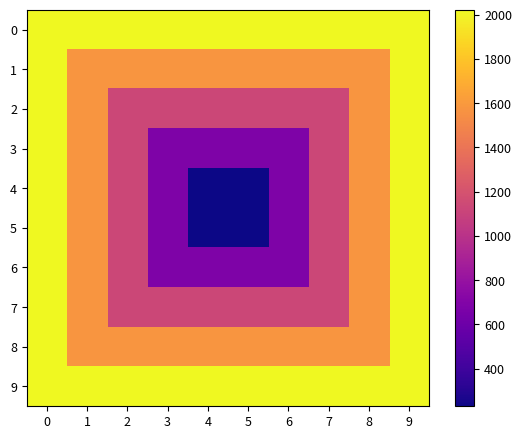

Reading right to left, what are all the values shown in this chart?

0: 9=2022	8=2022	7=2022	6=2022	5=2022	4=2022	3=2022	2=2022	1=2022	0=2022
1: 9=2022	8=1574	7=1574	6=1574	5=1574	4=1574	3=1574	2=1574	1=1574	0=2022
2: 9=2022	8=1574	7=1126	6=1126	5=1126	4=1126	3=1126	2=1126	1=1574	0=2022
3: 9=2022	8=1574	7=1126	6=678	5=678	4=678	3=678	2=1126	1=1574	0=2022
4: 9=2022	8=1574	7=1126	6=678	5=230	4=230	3=678	2=1126	1=1574	0=2022
5: 9=2022	8=1574	7=1126	6=678	5=230	4=230	3=678	2=1126	1=1574	0=2022
6: 9=2022	8=1574	7=1126	6=678	5=678	4=678	3=678	2=1126	1=1574	0=2022
7: 9=2022	8=1574	7=1126	6=1126	5=1126	4=1126	3=1126	2=1126	1=1574	0=2022
8: 9=2022	8=1574	7=1574	6=1574	5=1574	4=1574	3=1574	2=1574	1=1574	0=2022
9: 9=2022	8=2022	7=2022	6=2022	5=2022	4=2022	3=2022	2=2022	1=2022	0=2022